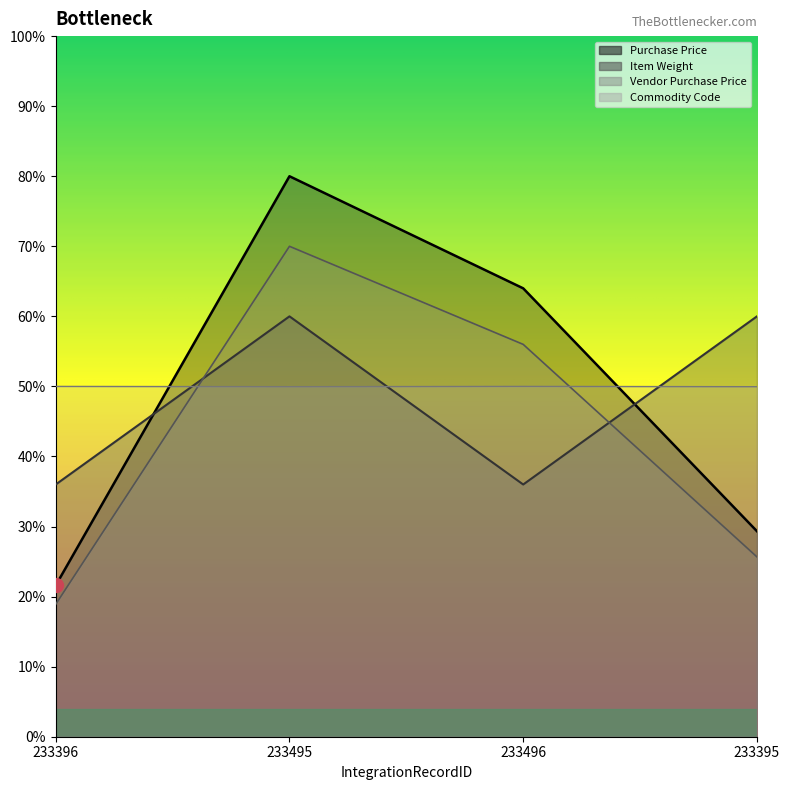

Between 233495 and 233396, which is larger?

233495